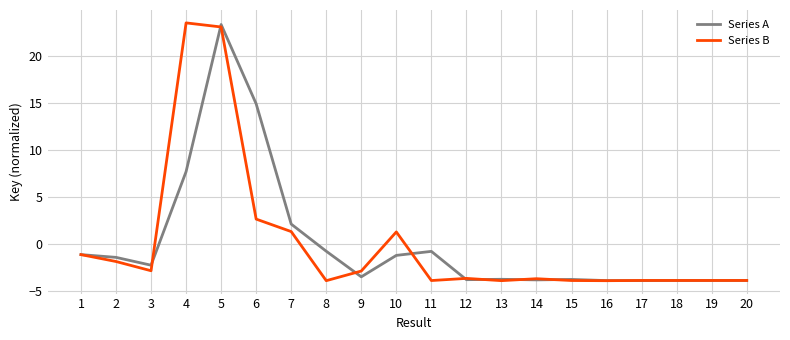

What is the minimum value for Series B?

-3.9